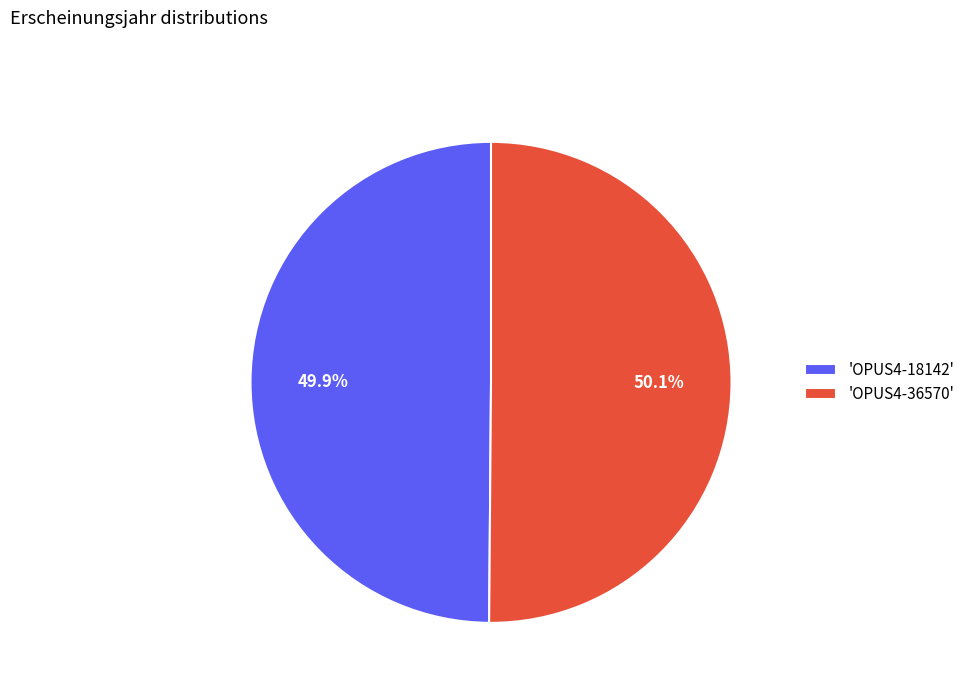

Count the number of slices in the pie.

2